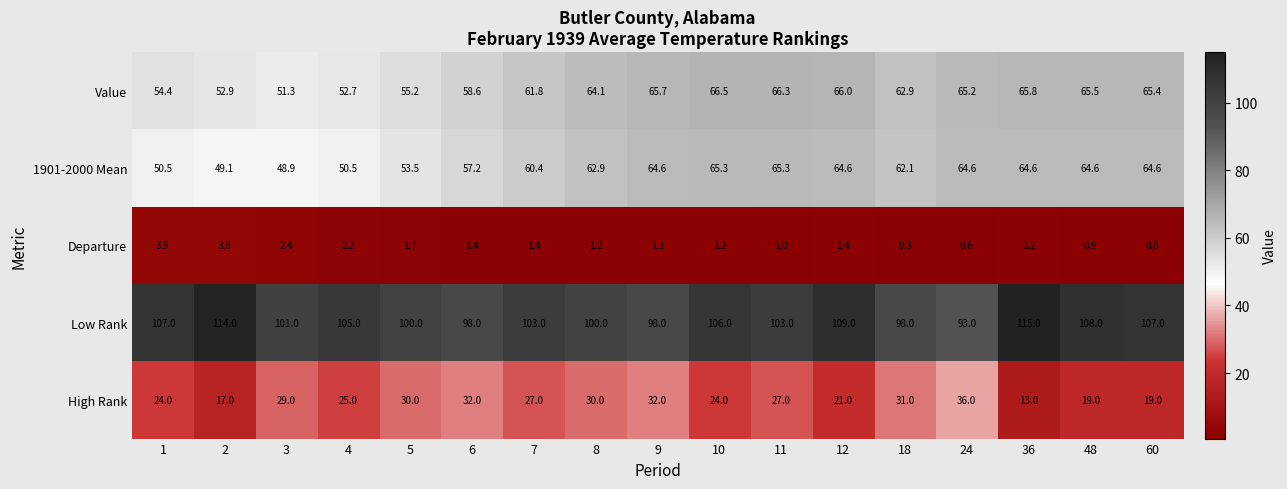

Is it true that Low Rank equals 101.0 at 3?

True